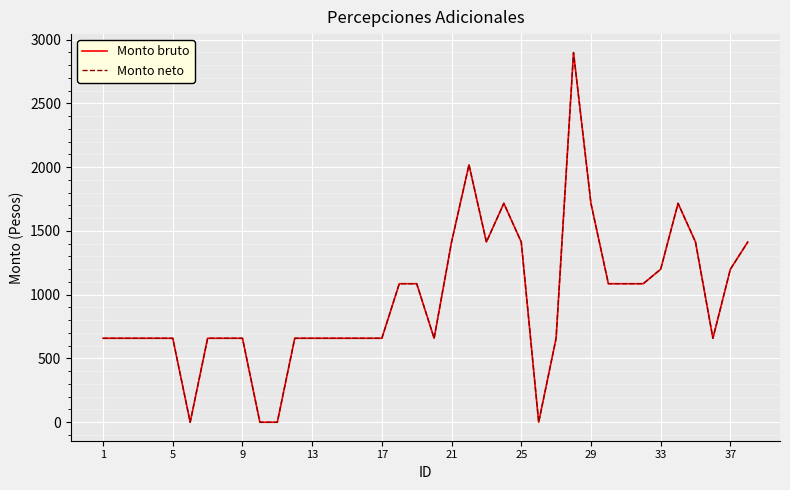

How many lines are shown in the chart?

2